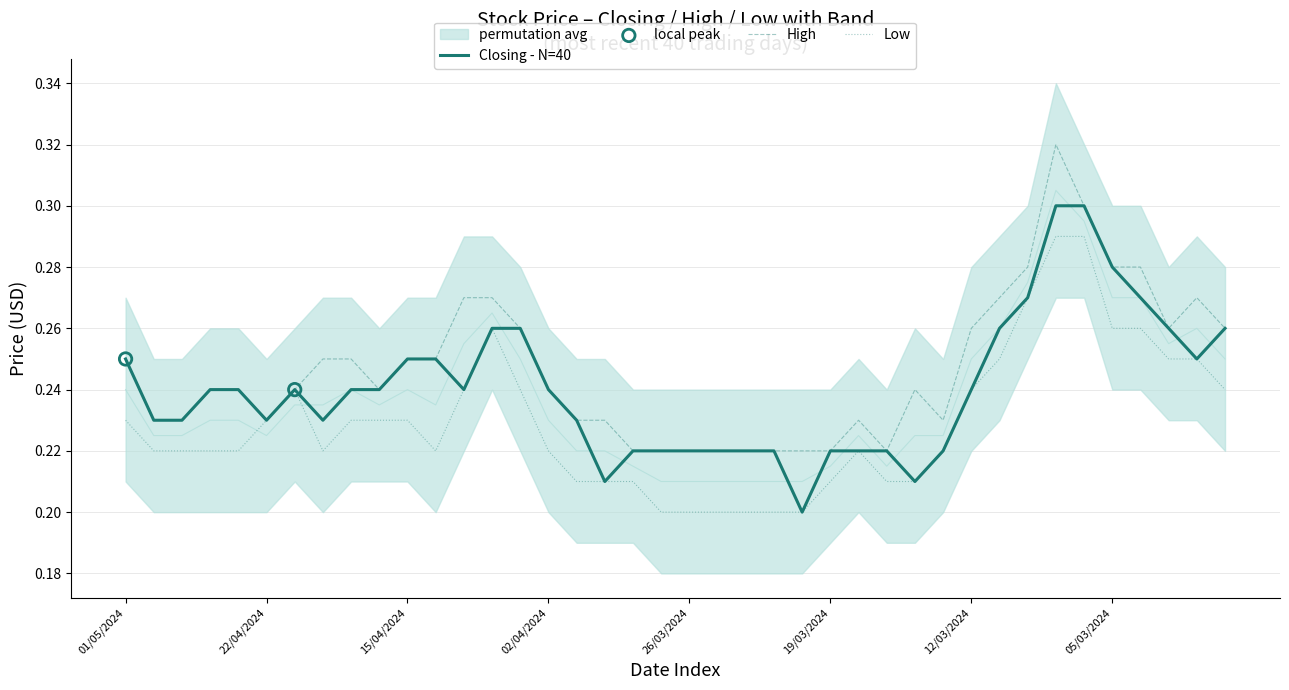

At how many categories does at least one series exceed 0?

40